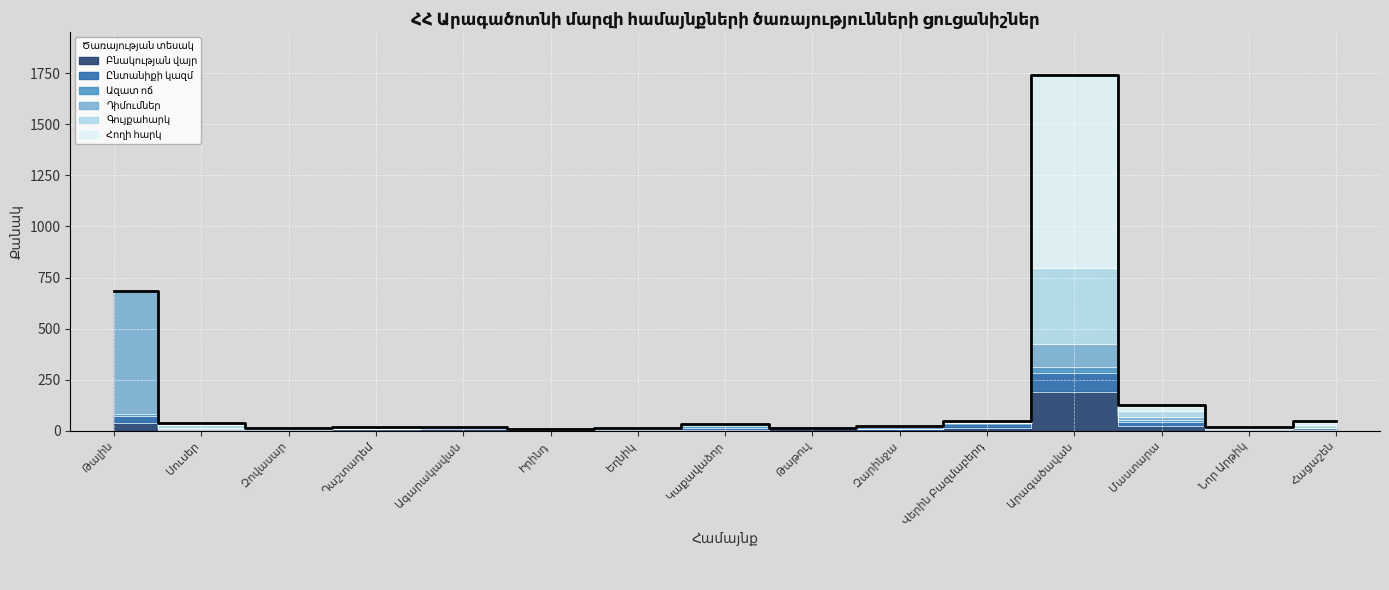

List the series in order of their peak value, lowest first.

Ազատ ոճ, Ընտանիքի կազմ, Բնակության վայր, Գույքահարկ, Դիմումներ, Հողի հարկ